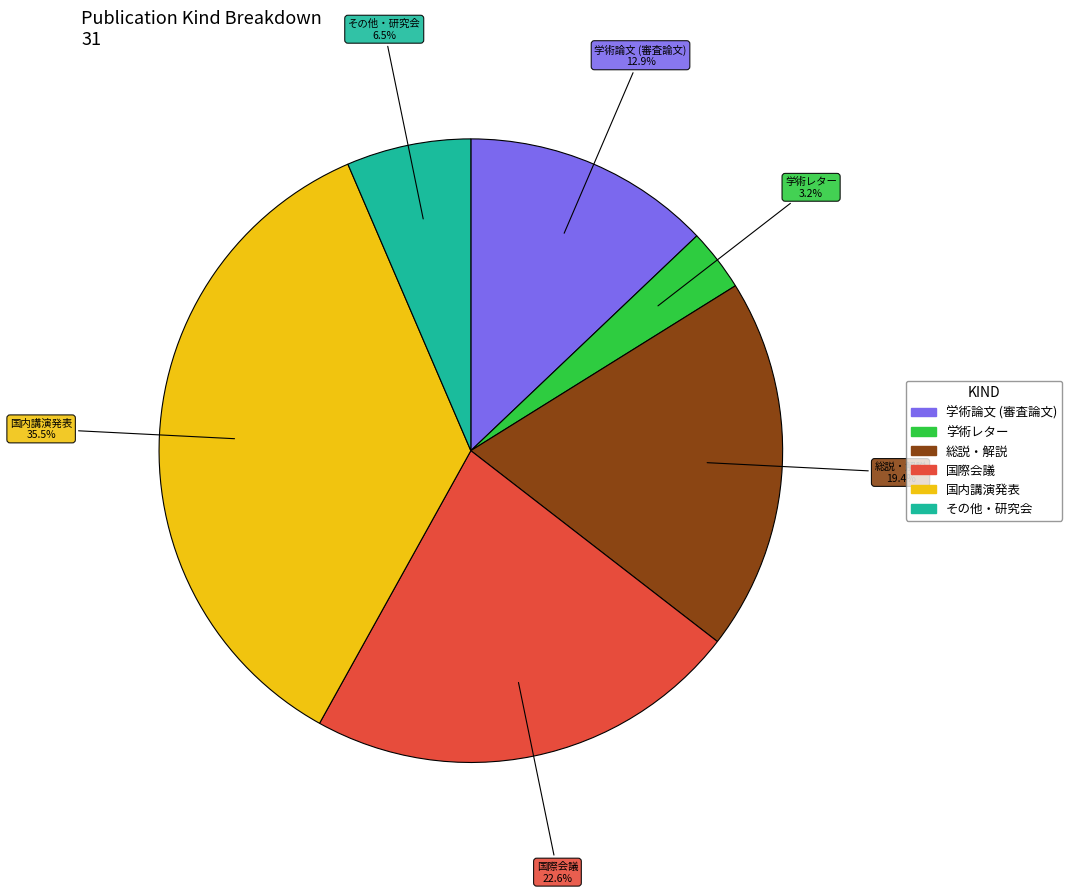

How many segments does this pie chart have?

6